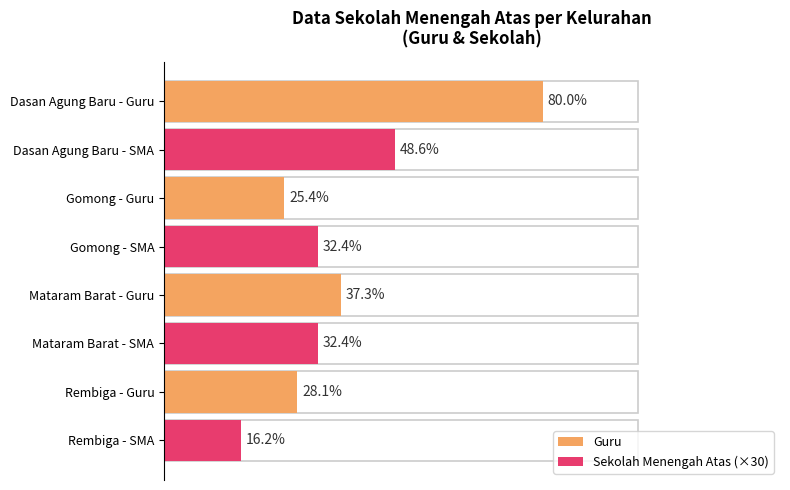

What is the total value across all series at 50?

129